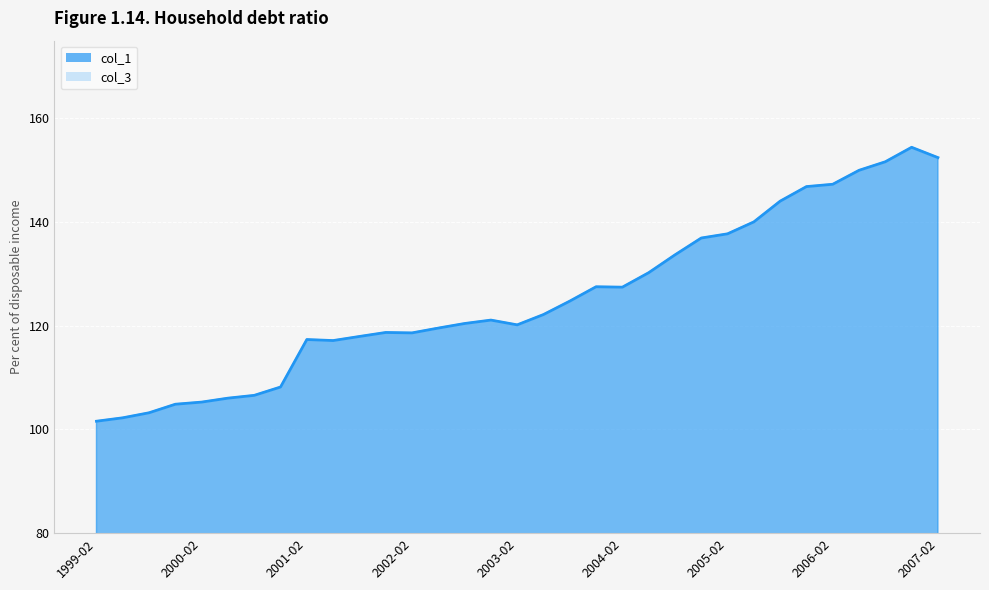

How many lines are shown in the chart?

2